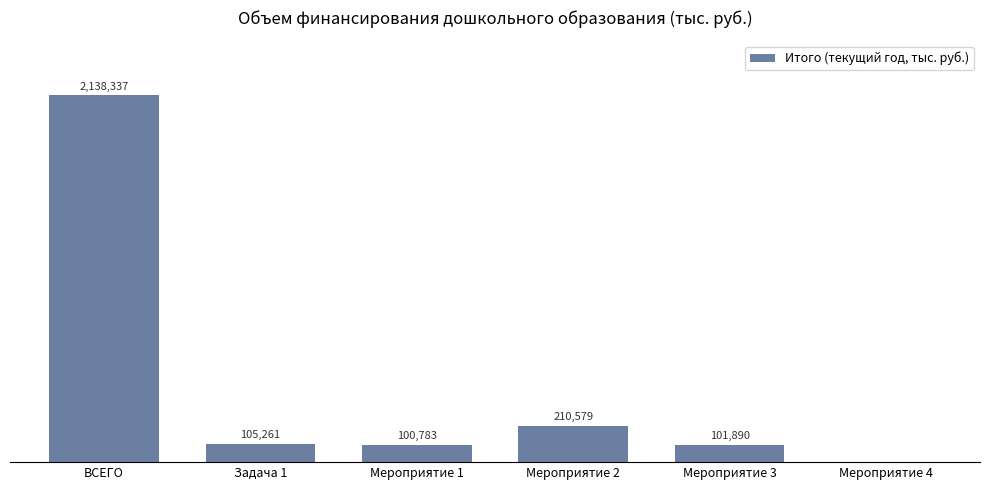

The value at Мероприятие 1 is 34403.7. True or false?

False